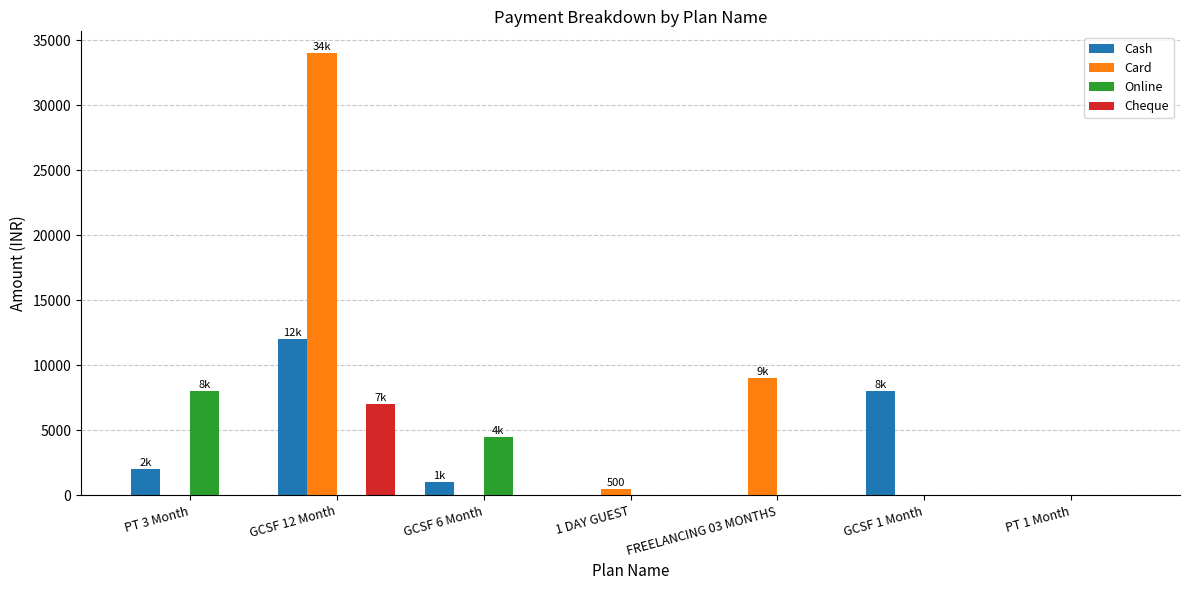

What is the total value across all series at FREELANCING 03 MONTHS?

9000